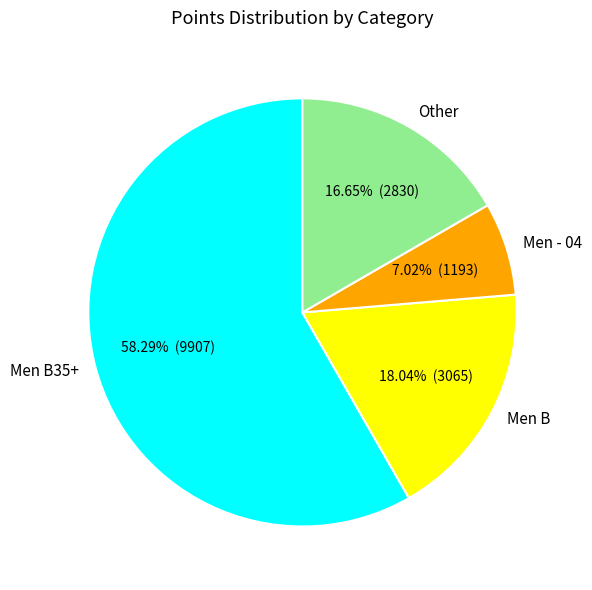

What is the largest slice in the pie chart?

Men B35+